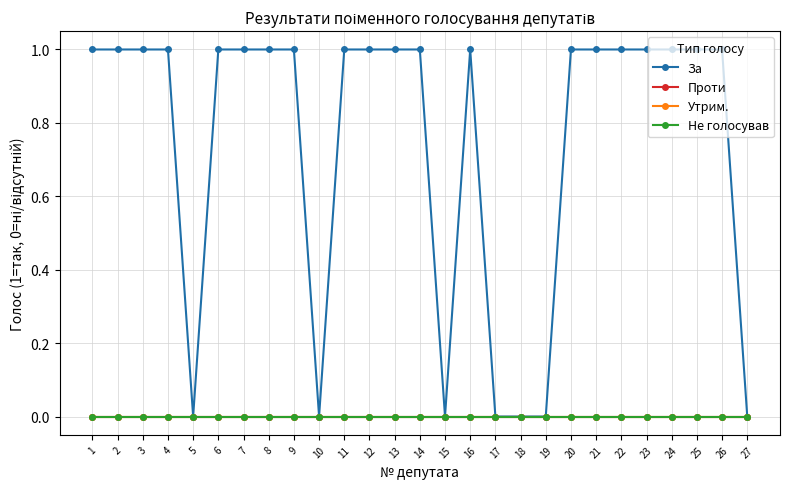

Does the chart have visible grid lines?

Yes